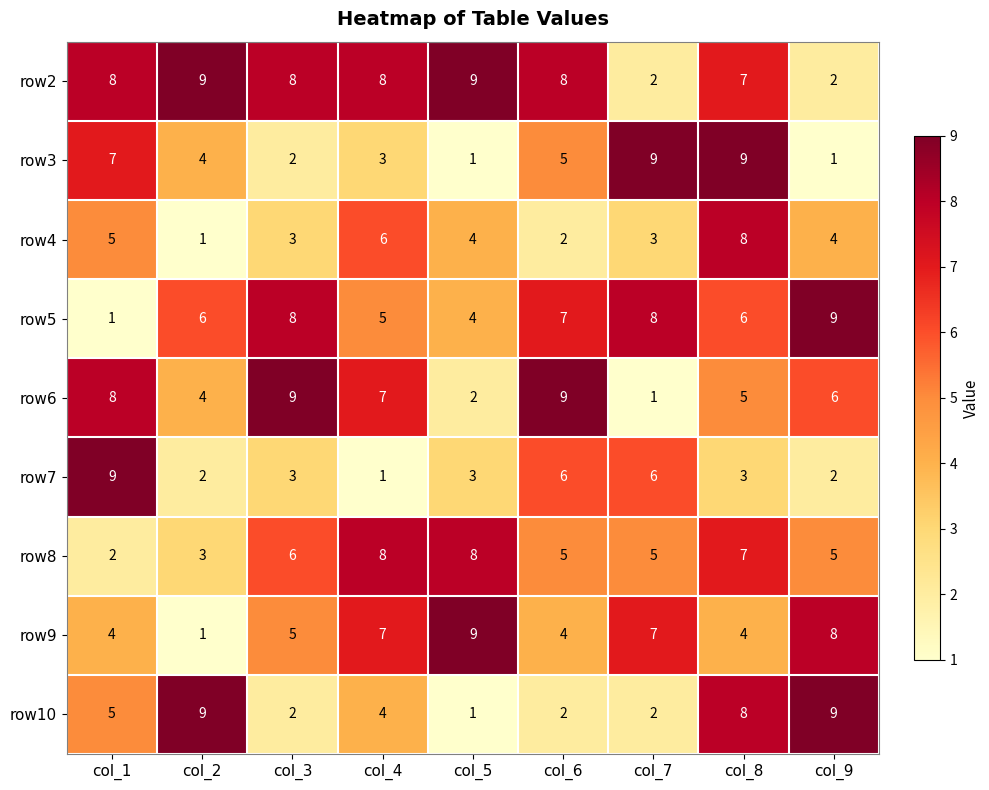

What is the difference between the highest and lowest values at col_5?

8